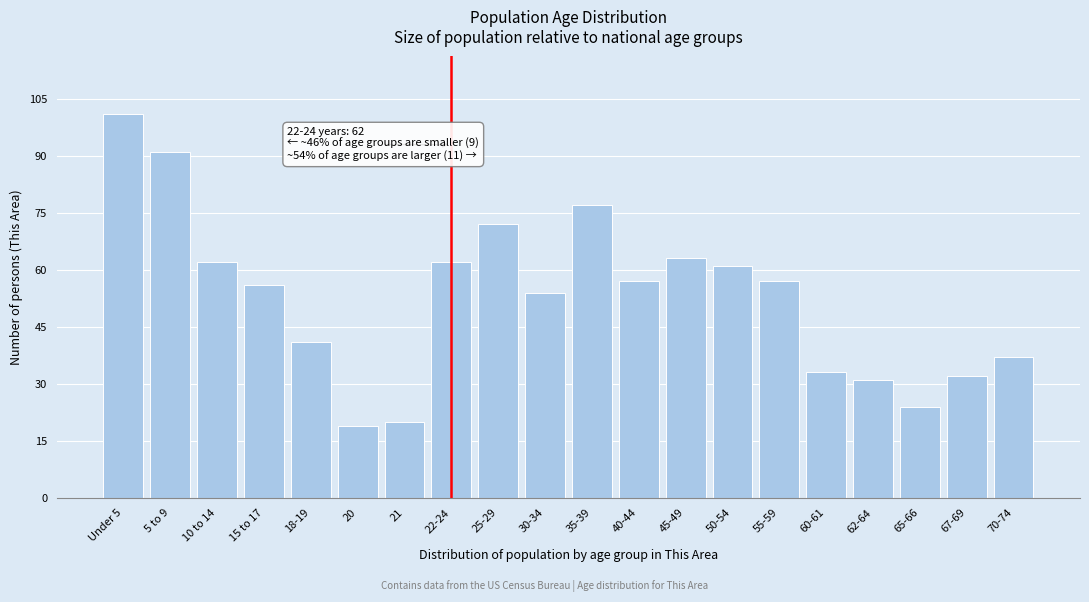

Reading left to right, extract all data points from this chart.

Under 5=101	5 to 9=91	10 to 14=62	15 to 17=56	18-19=41	20=19	21=20	22-24=62	25-29=72	30-34=54	35-39=77	40-44=57	45-49=63	50-54=61	55-59=57	60-61=33	62-64=31	65-66=24	67-69=32	70-74=37